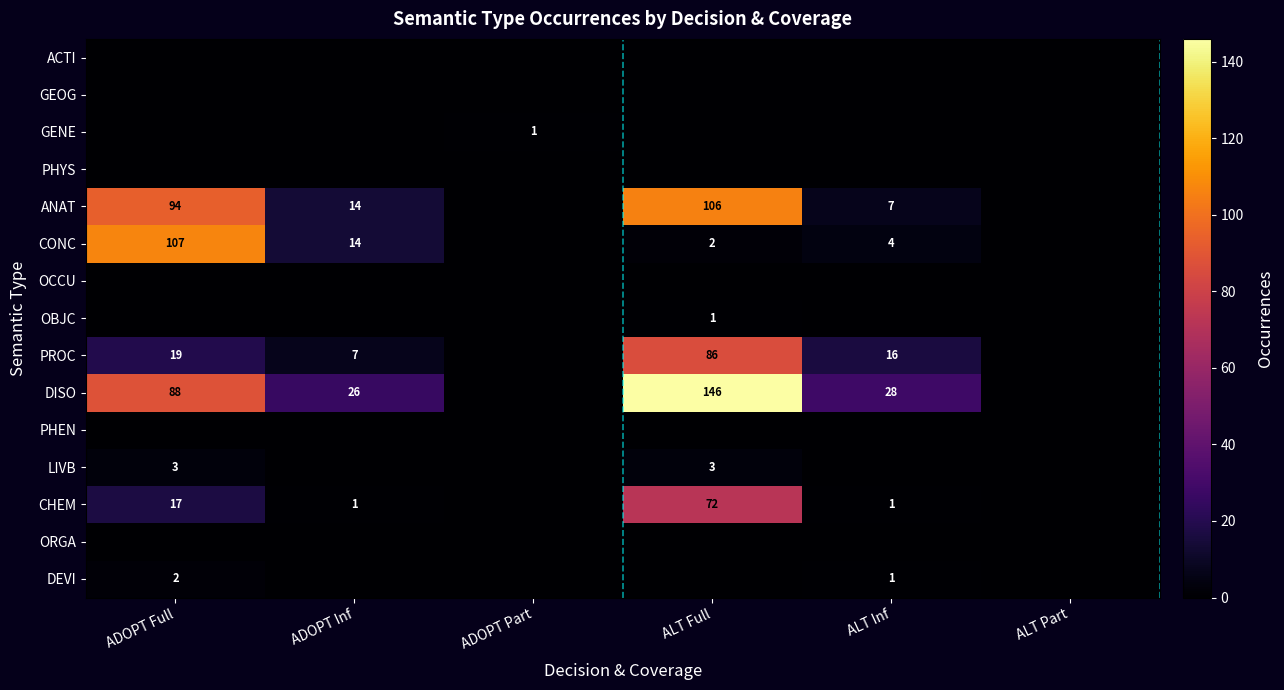

What is the greatest value displayed?

146